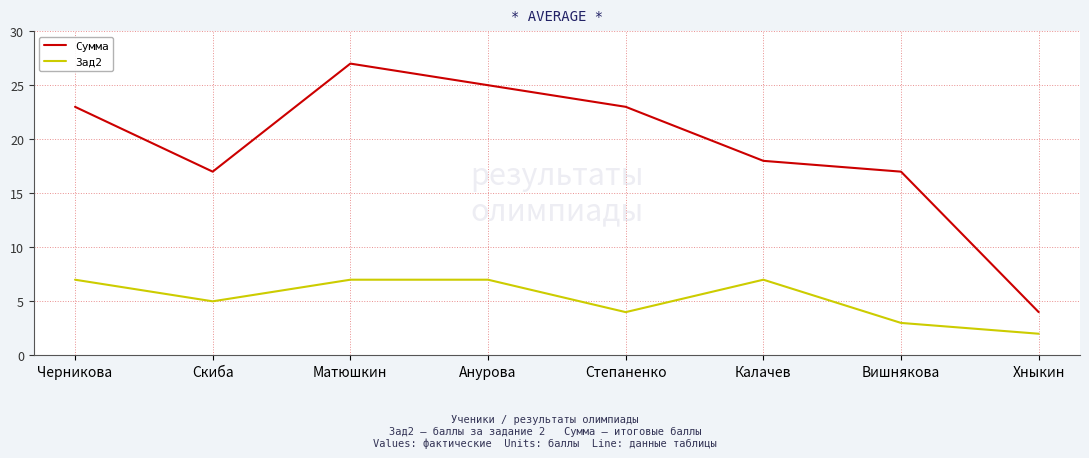

What is the total value across all series at Матюшкин?

34